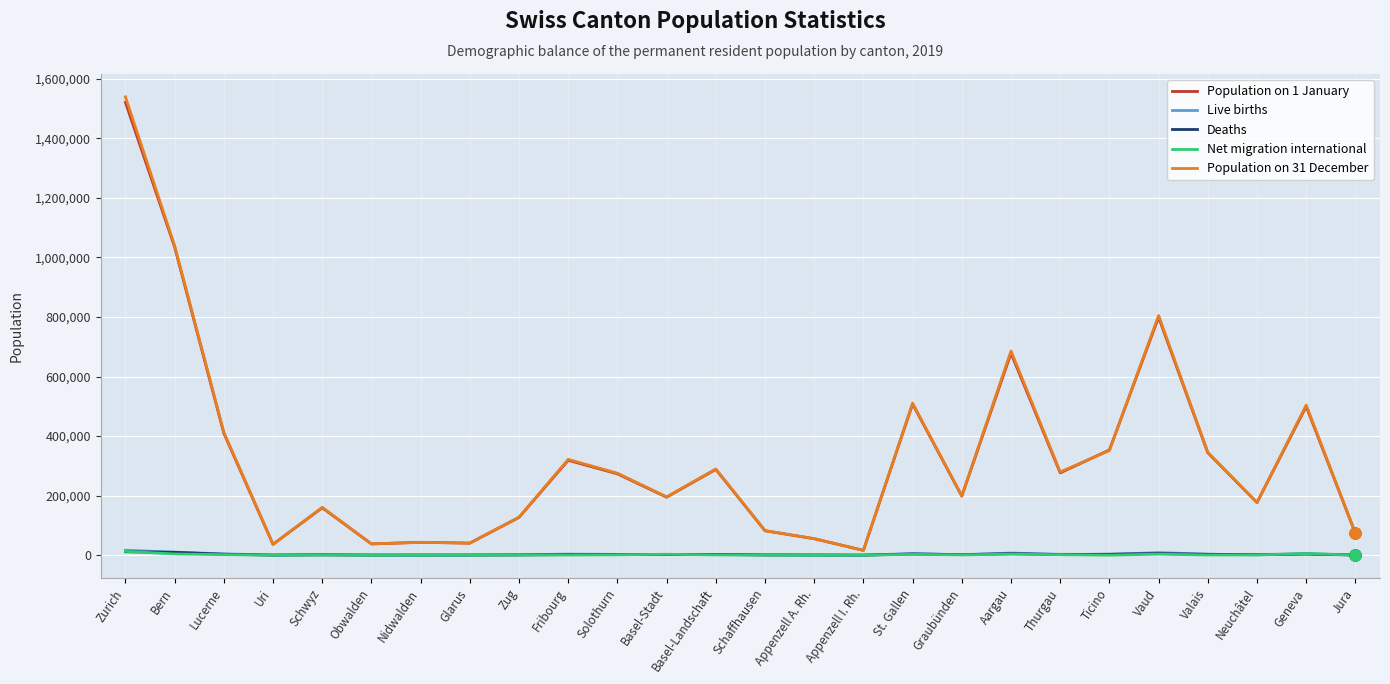

Which category has the highest value in the Population on 31 December series?

Zurich